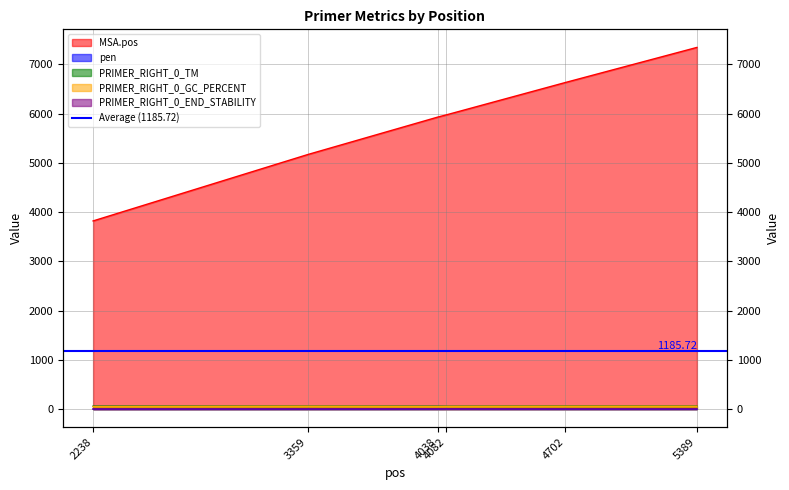

True or false: PRIMER_RIGHT_0_TM and PRIMER_RIGHT_0_END_STABILITY intersect in this chart.

False